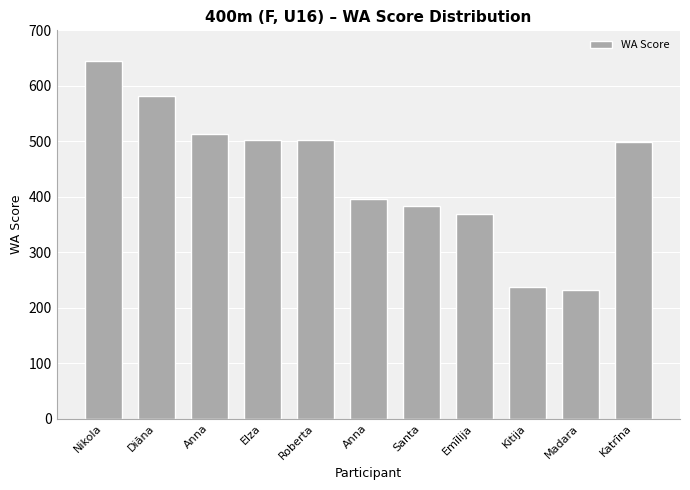

List the labels in order of value, largest first.

Nikola, Diāna, Anna, Elza, Roberta, Katrīna, Anna, Santa, Emīlija, Kitija, Madara